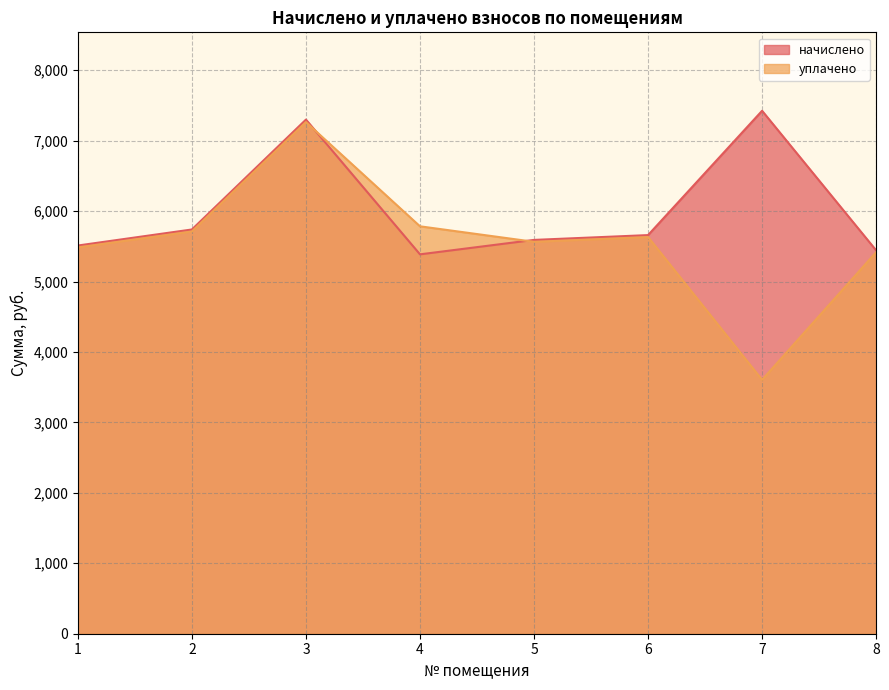

Where does the уплачено series first go above 5632?

2